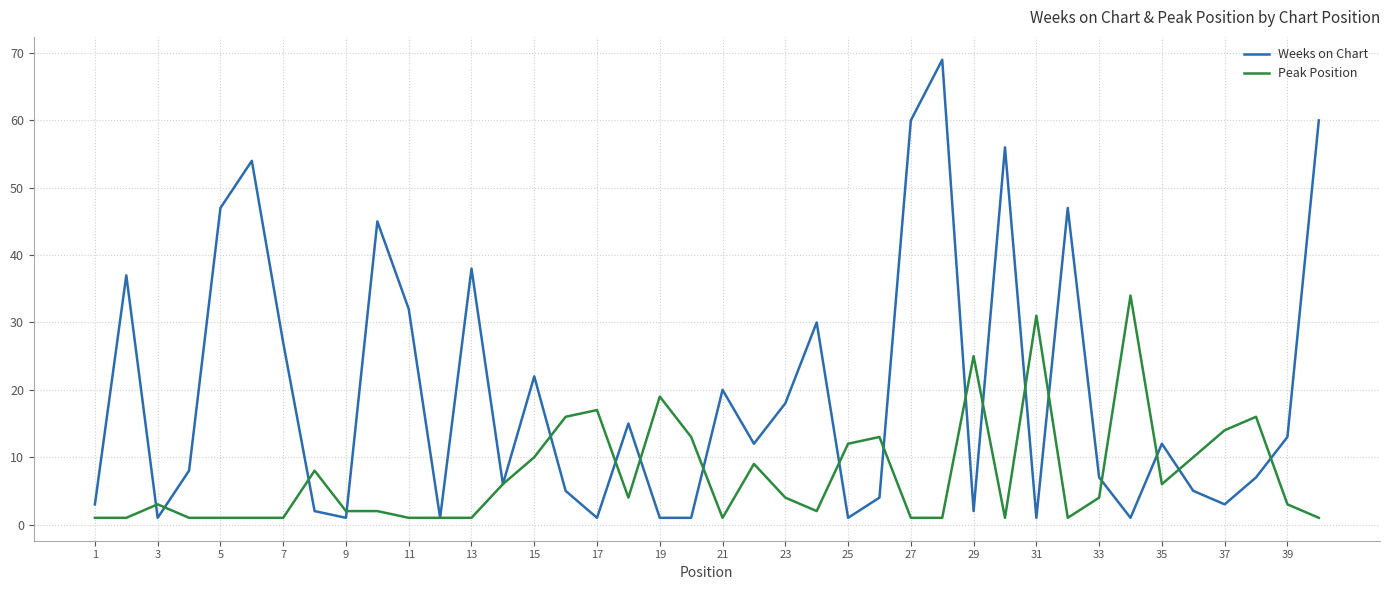

Which series has the largest range (max minus min)?

Weeks on Chart